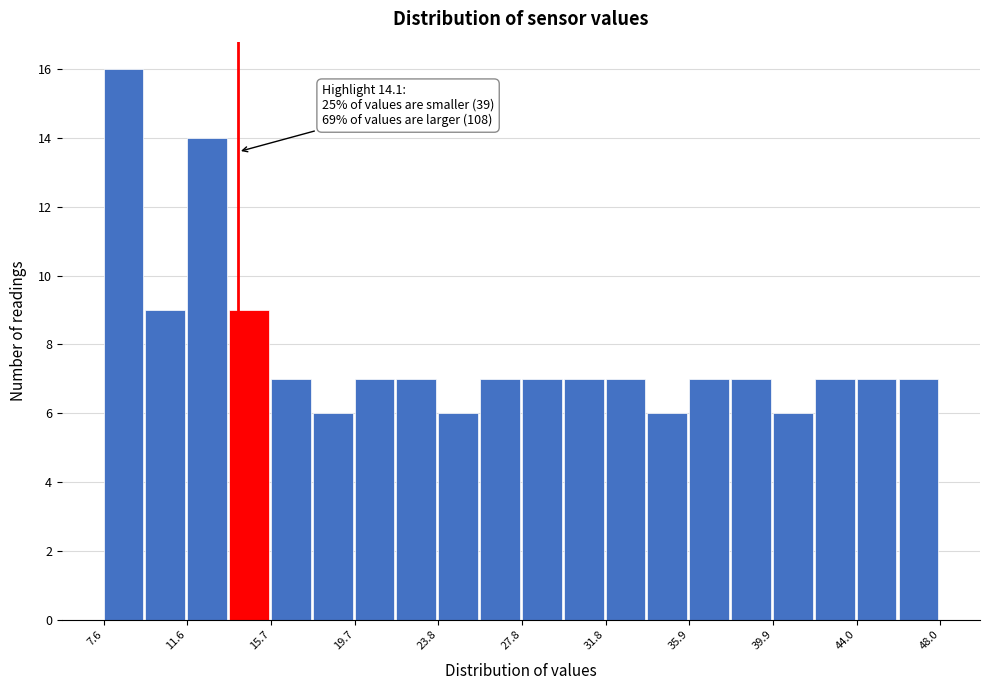

Over which range of the x-axis is the bar tallest?

7.5 to 9.5